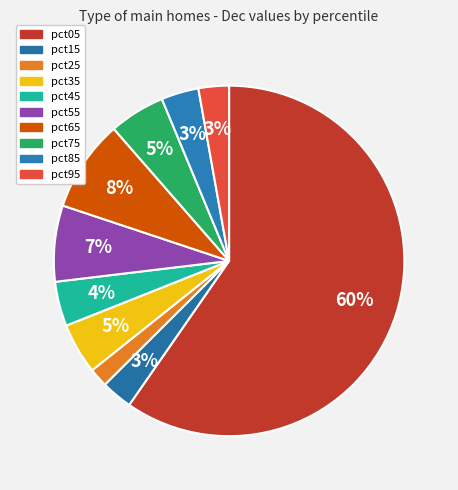

How many slices are in this pie chart?

10